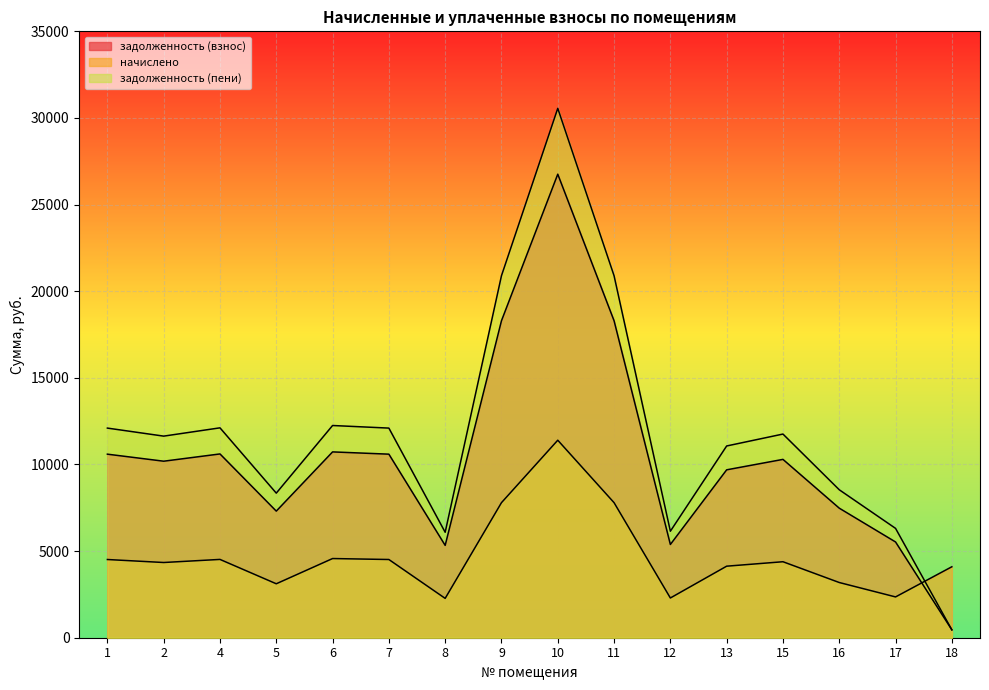

What is the sum of the задолженность (взнос) values at 16 and 12?

12860.2